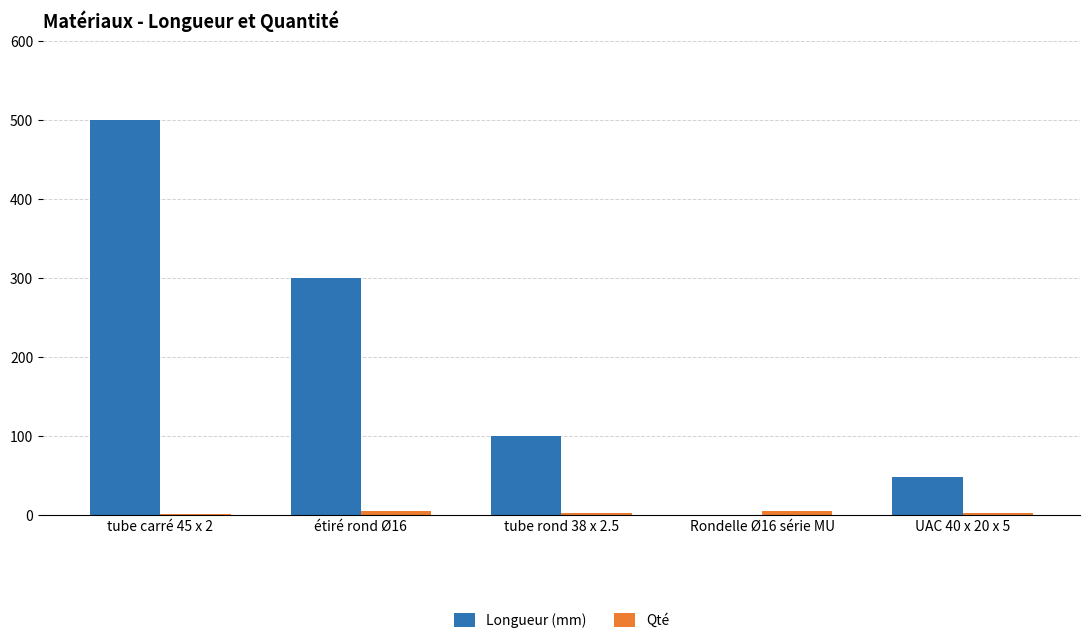

At which label is Longueur (mm) closest to 250?

étiré rond Ø16